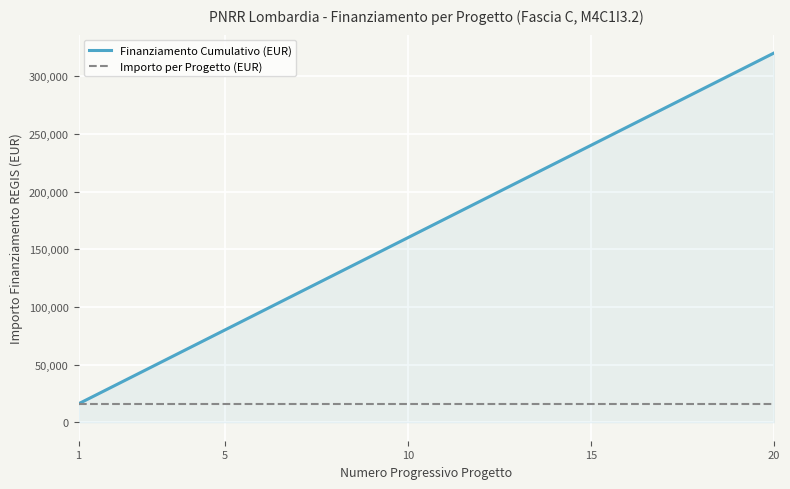

Rank the series by their average value, from lowest to highest.

Importo per Progetto (EUR), Finanziamento Cumulativo (EUR)